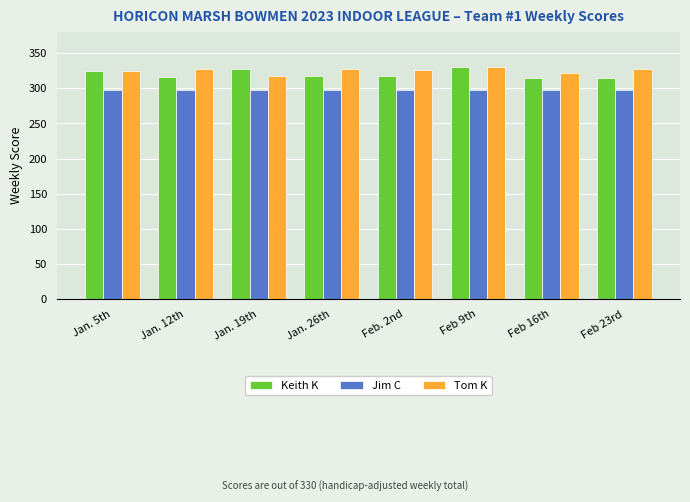

How many groups of bars are there?

8